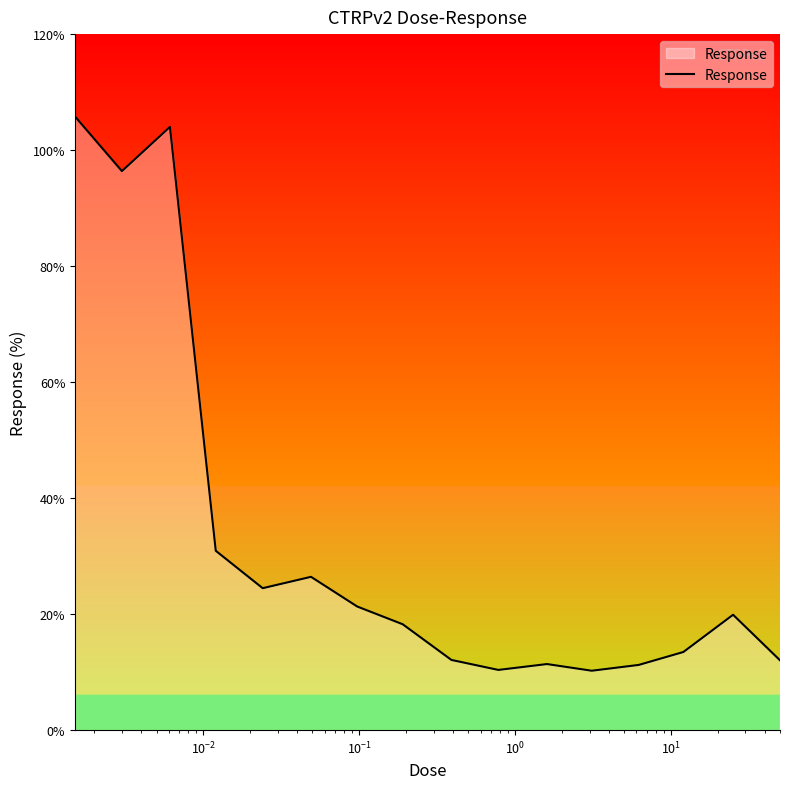

What is the maximum value shown in the chart?

105.8